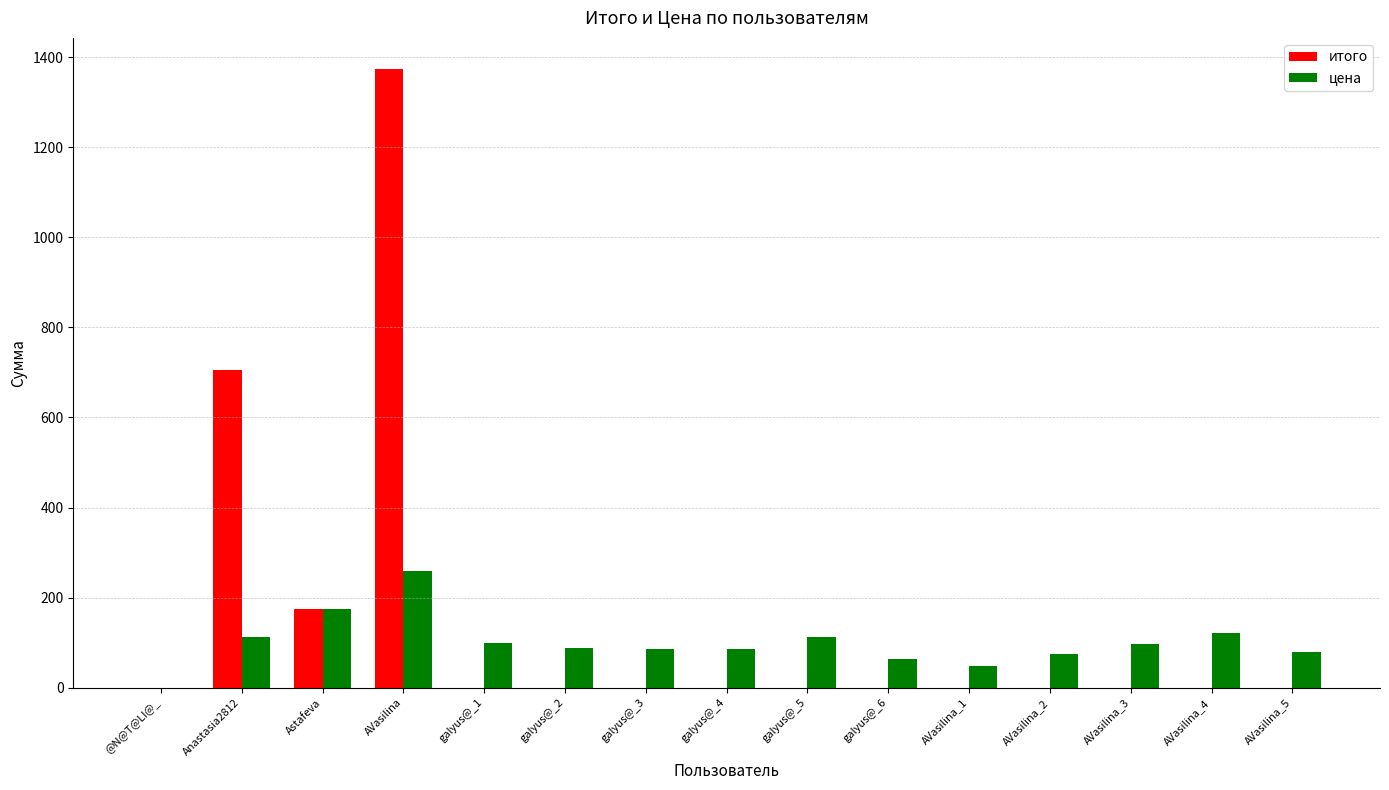

How many groups of bars are there?

15